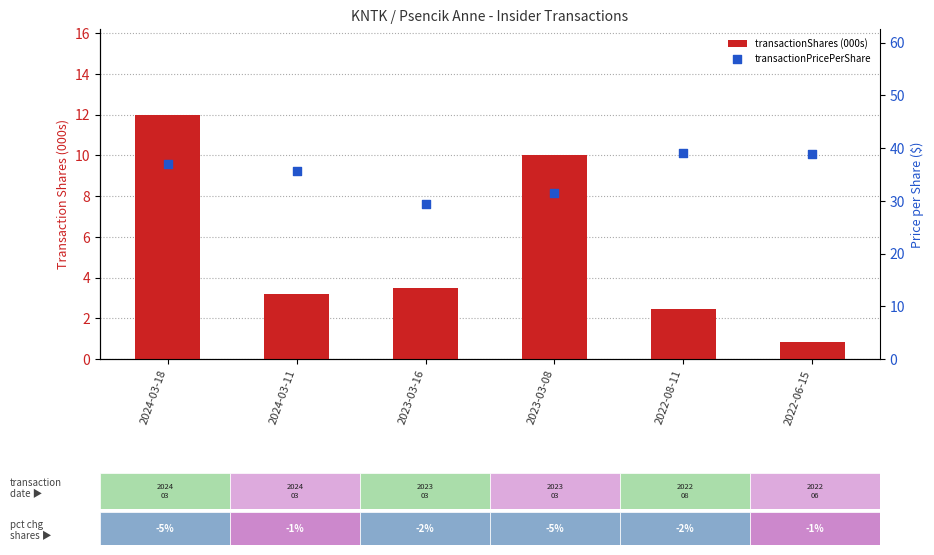

Which series reaches the minimum Y coordinate?

transactionShares (000s)